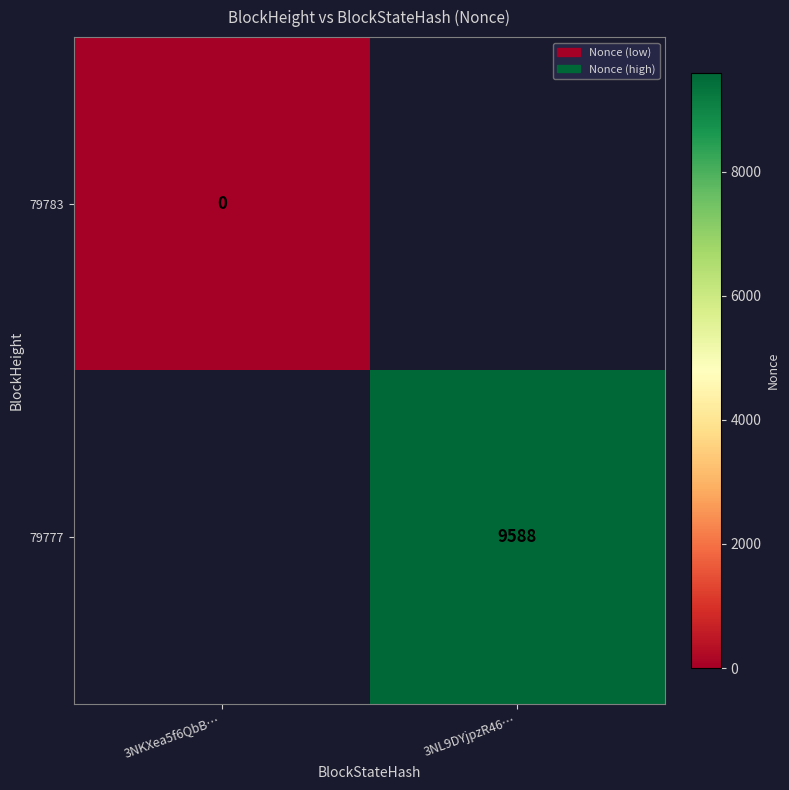

Which label corresponds to the smallest value in the chart?

3NKXea5f6QbB…